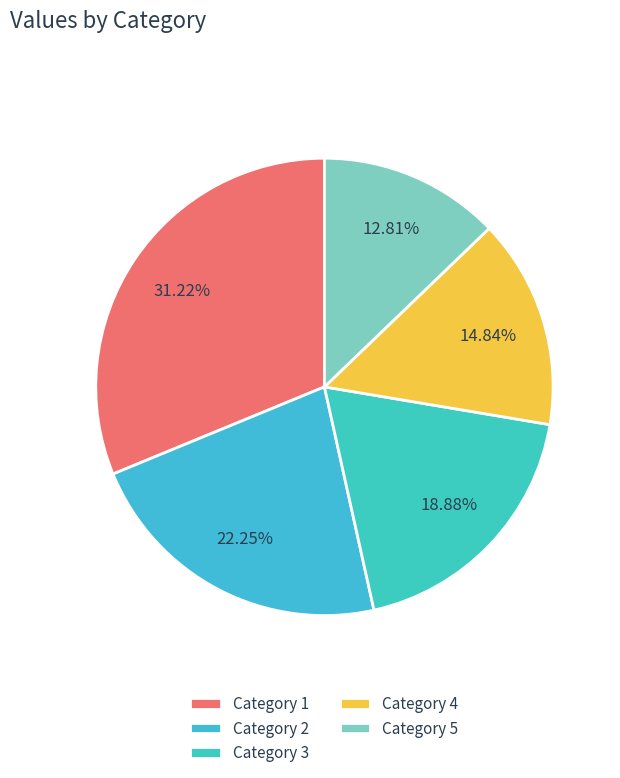

Which slice is the largest?

Category 1